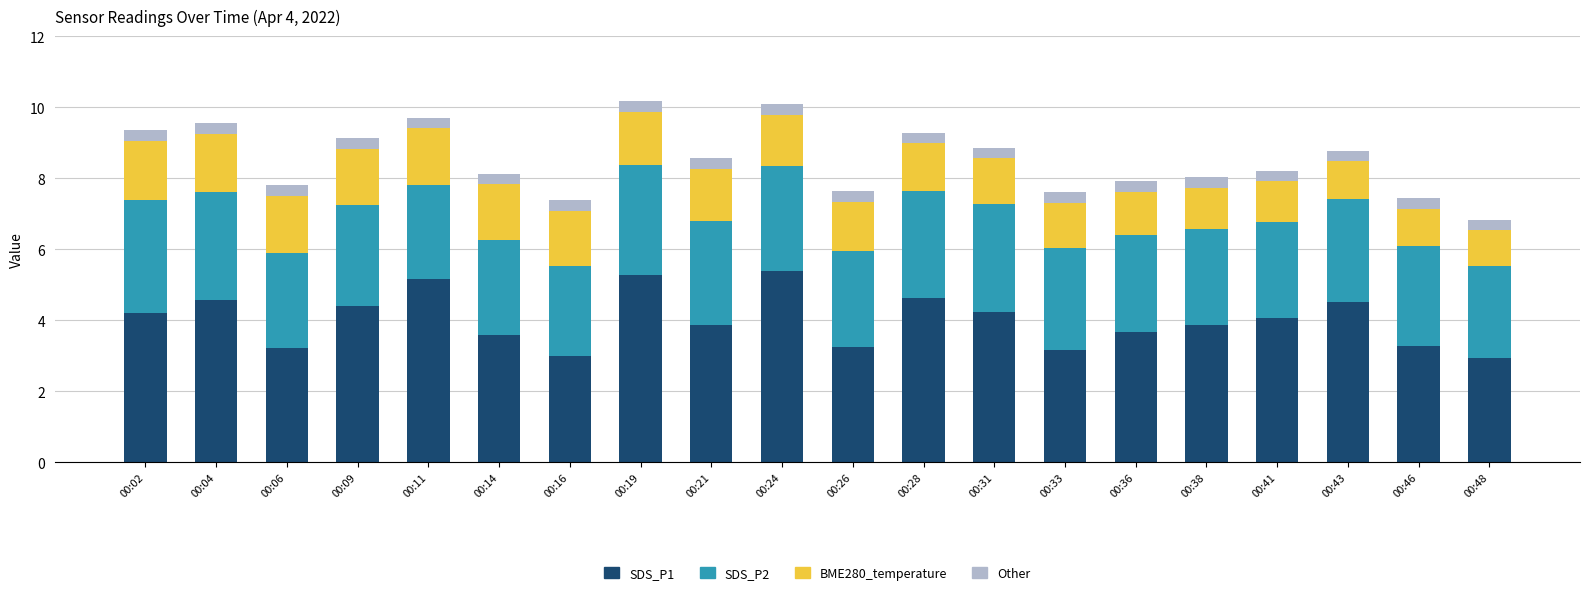

What is the total value across all series at 00:21?

8.6